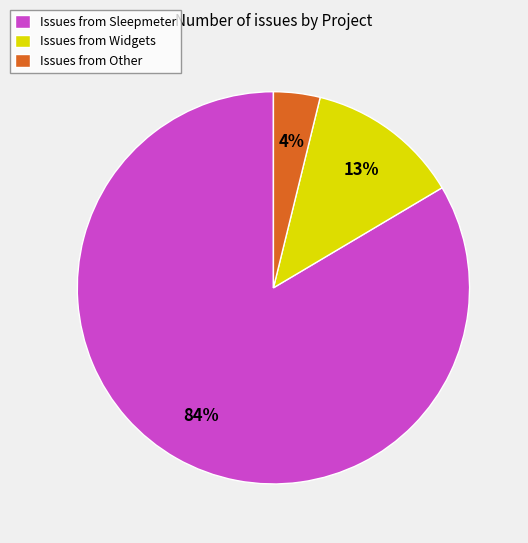

To the nearest percent, what is the difference between the Issues from Other and Issues from Widgets slice percentages?

9%